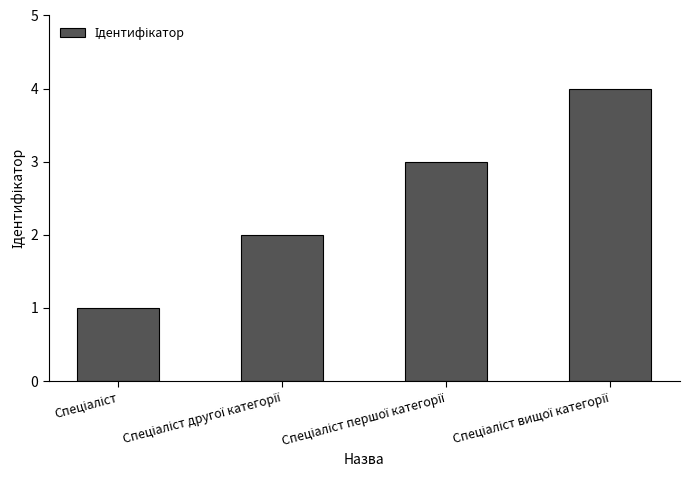

What is the sum of all values?

10